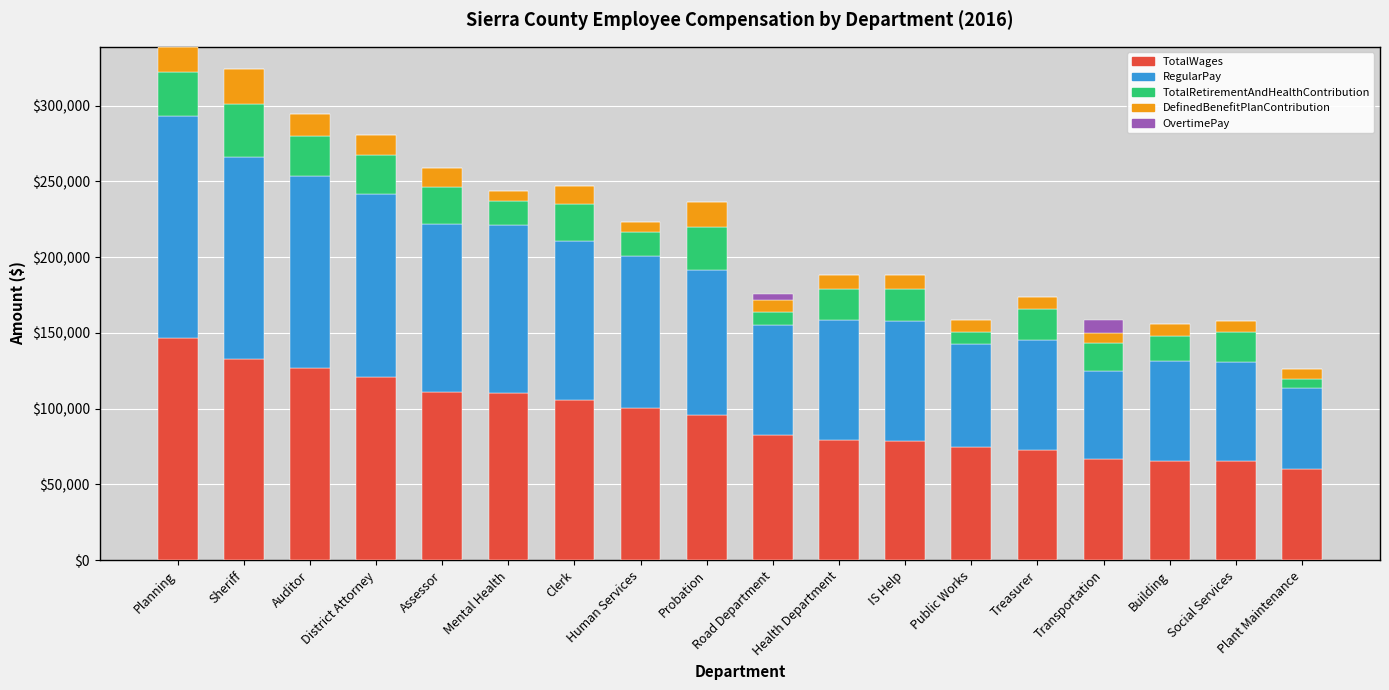

What is the sum of the TotalWages values at Mental Health and Public Works?

185019